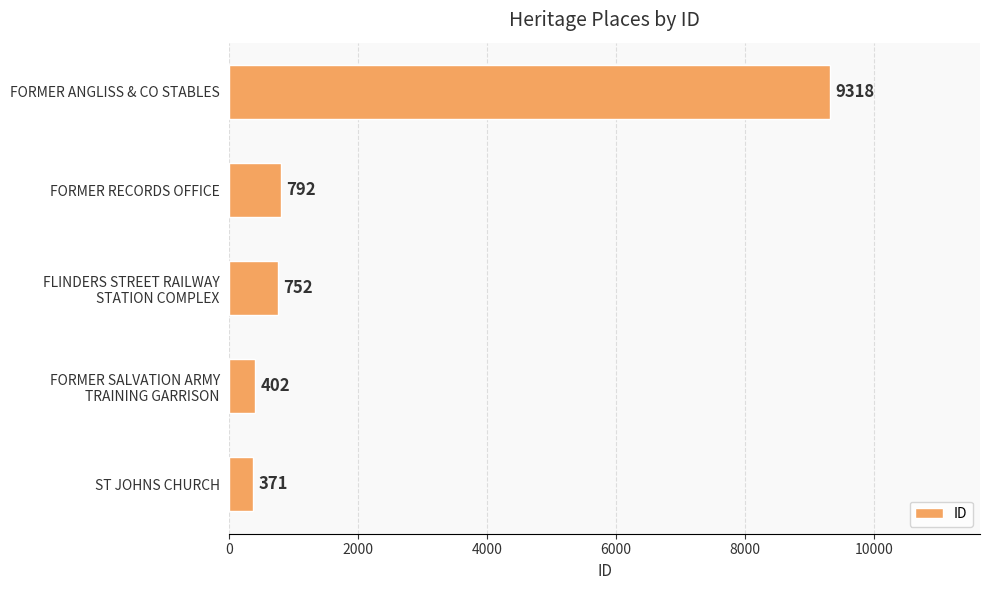

Rank the categories by value from highest to lowest.

FORMER ANGLISS & CO STABLES, FORMER RECORDS OFFICE, FLINDERS STREET RAILWAY
STATION COMPLEX, FORMER SALVATION ARMY
TRAINING GARRISON, ST JOHNS CHURCH